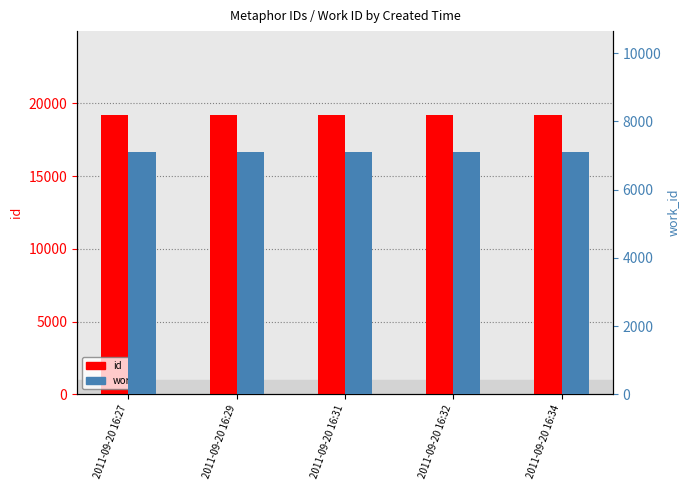

Rank the categories by work_id value from highest to lowest.

2011-09-20 16:27, 2011-09-20 16:29, 2011-09-20 16:31, 2011-09-20 16:32, 2011-09-20 16:34